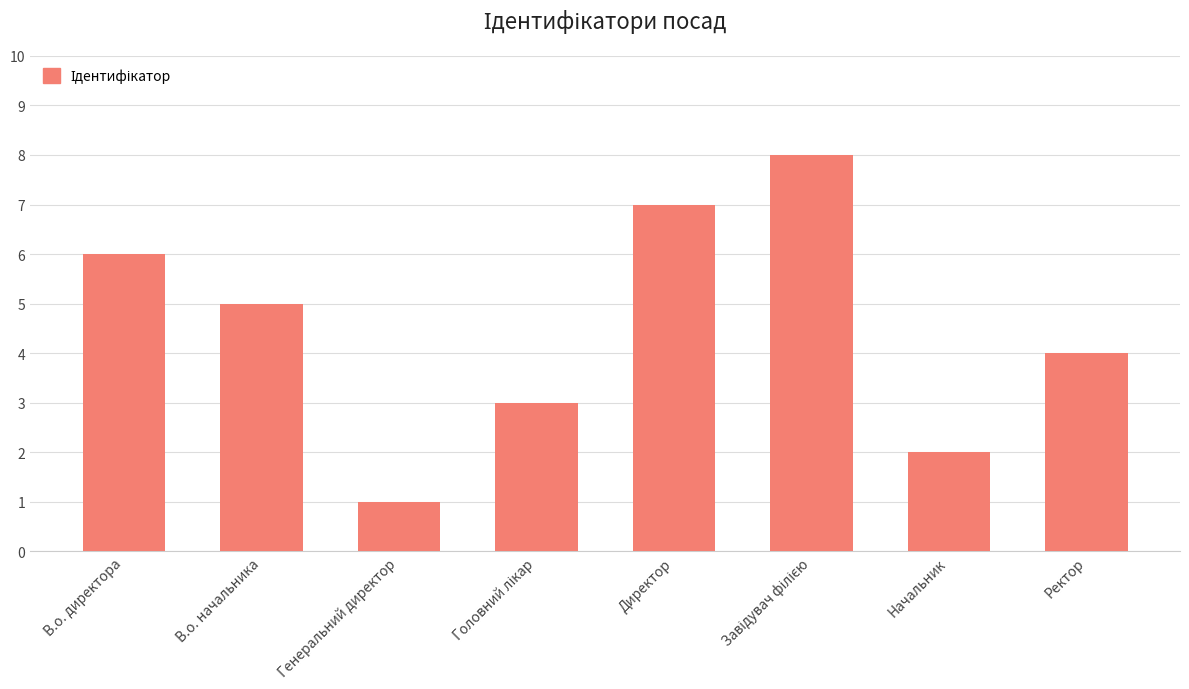

What is the ratio of the value at Начальник to the value at Генеральний директор?

2.0